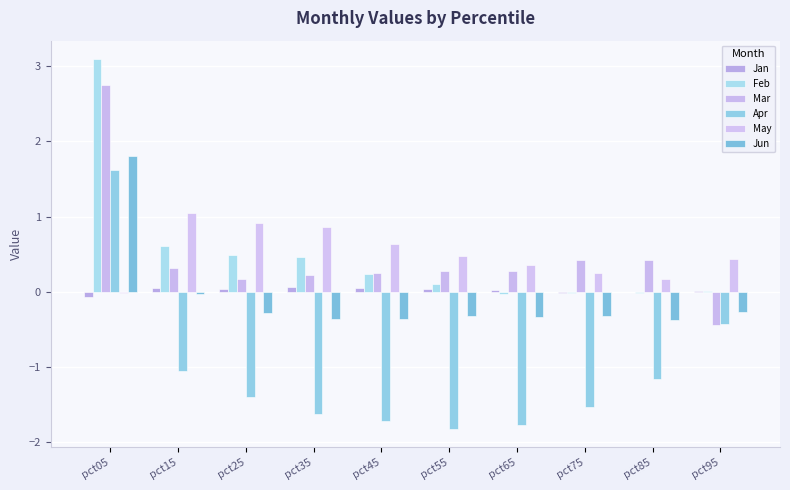

Are the bars horizontal?

No